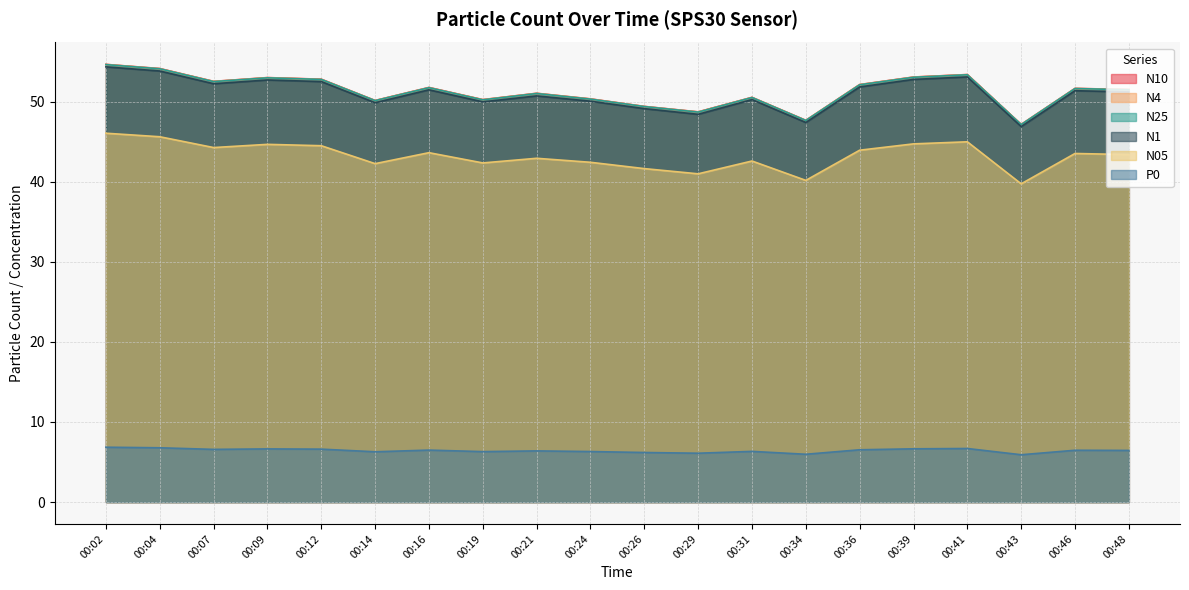

Which category has the lowest value in the N05 series?

00:43